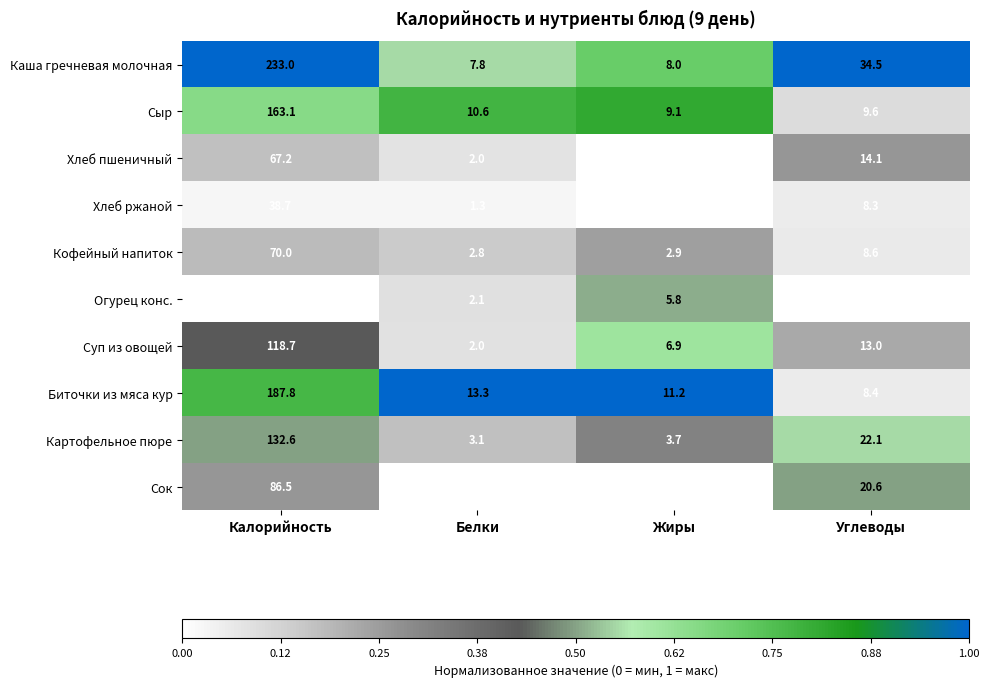

Count the number of categories in the chart.

4